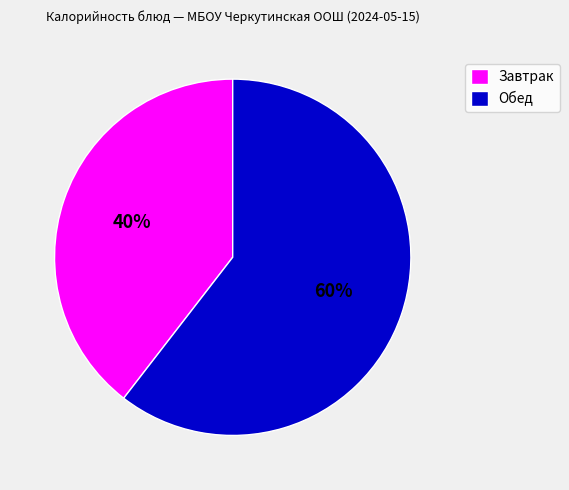

Do Завтрак and Обед together represent more than half of the pie?

Yes